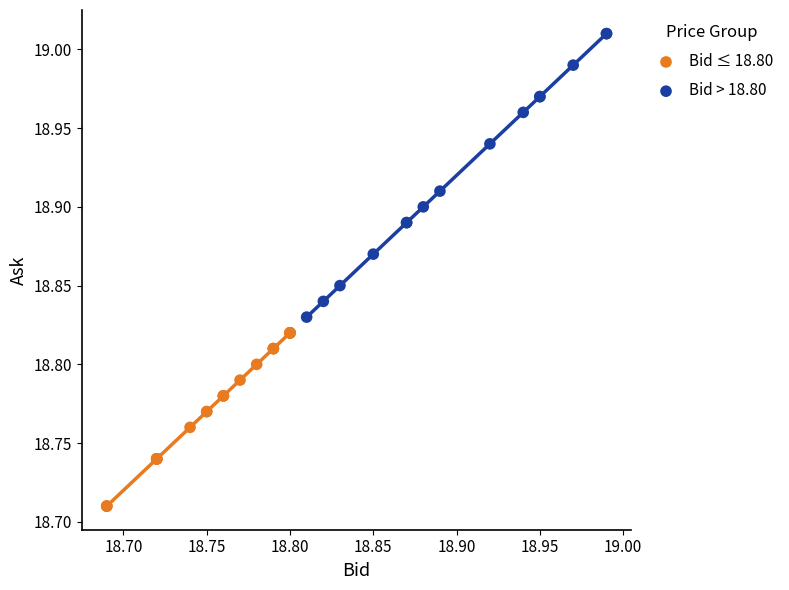

Which series reaches the minimum Y coordinate?

Bid ≤ 18.80